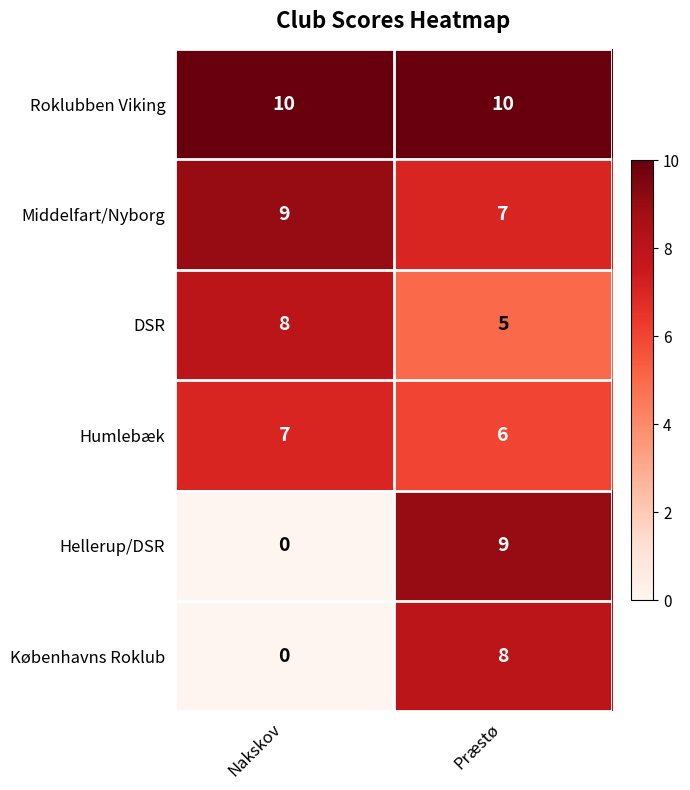

Which label corresponds to the smallest value in the chart?

Nakskov